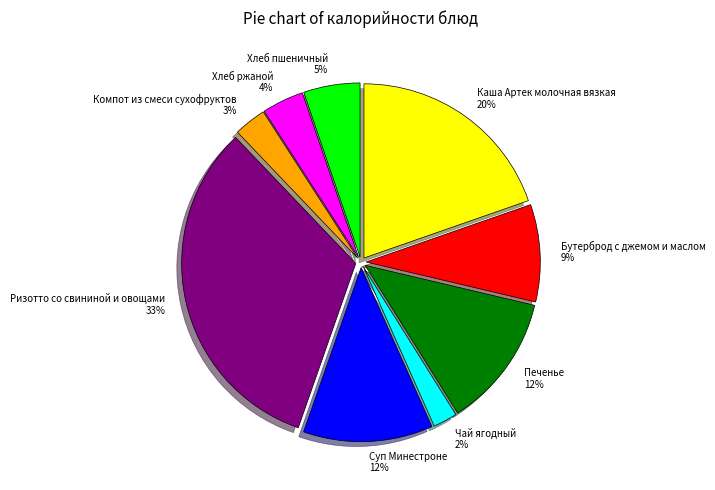

Which slice is the smallest?

Чай ягодный